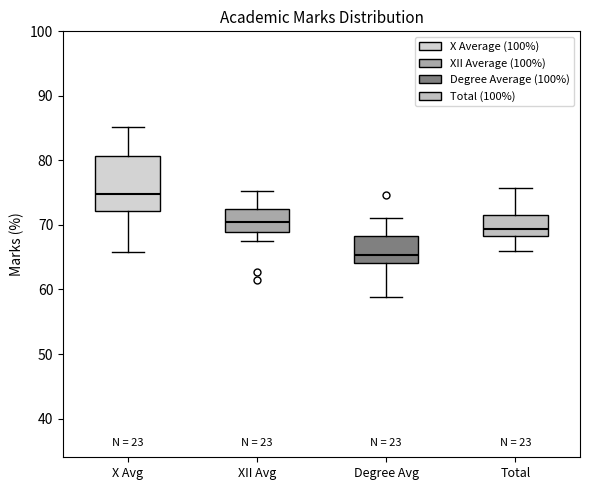

Reading left to right, transcribe this box plot: for each box, give where its median line is, the range the box spans, and where its two whiskers end, as read against the y-axis. The values are not printed on the chart, so give them approximately, as read against the axis.

X Avg: median 75, box 72 to 81, whiskers 66 to 85
XII Avg: median 71, box 69 to 73, whiskers 68 to 75
Degree Avg: median 65, box 64 to 68, whiskers 59 to 71
Total: median 69, box 68 to 72, whiskers 66 to 76